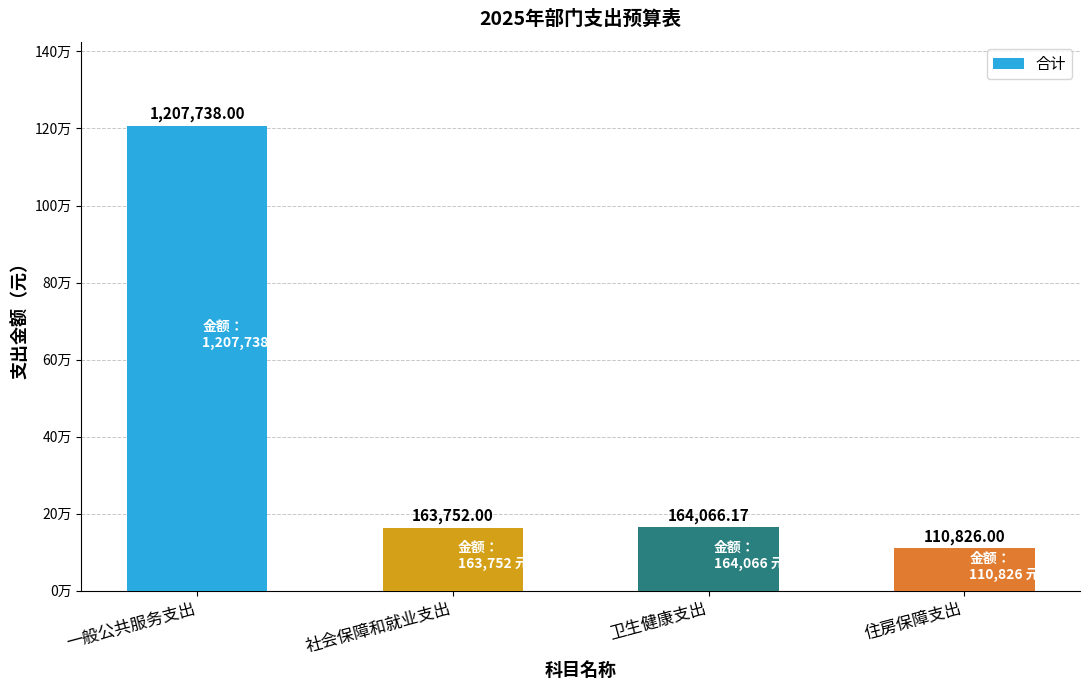

What is the change in value from 一般公共服务支出 to 卫生健康支出?

-1043671.8